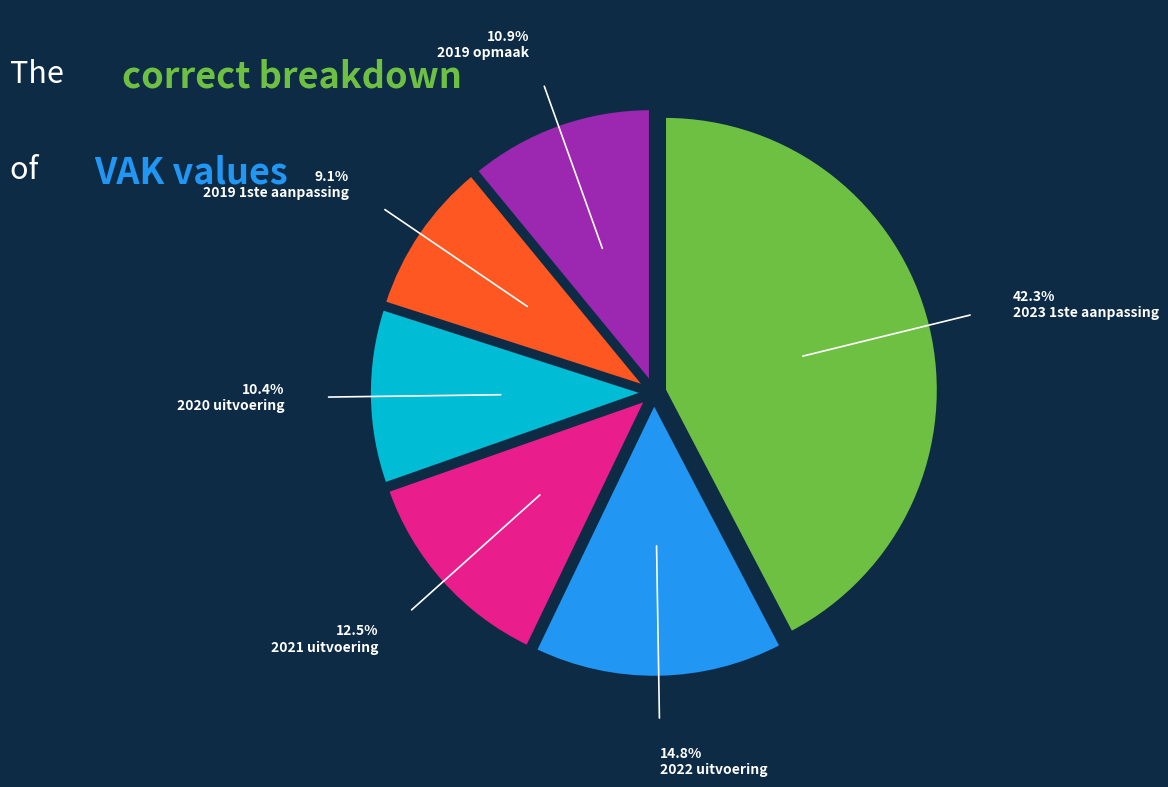

What percentage is the 2019 1ste aanpassing slice, to the nearest percent?

9%